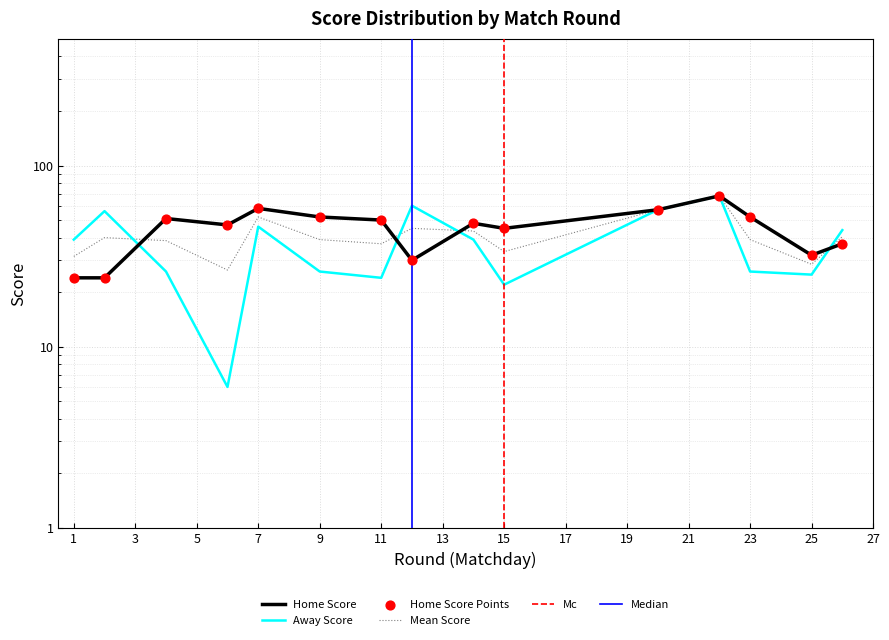

At how many categories does at least one series exceed 25?

15